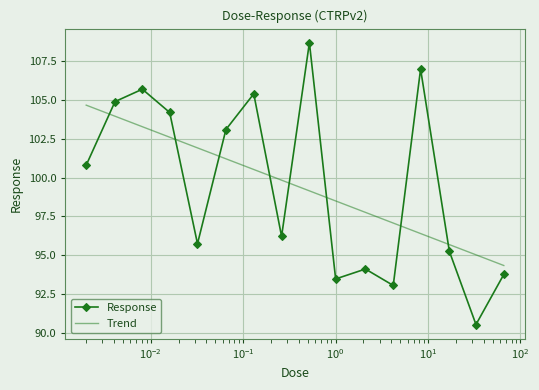

Is this an area chart (filled region under the line)?

No